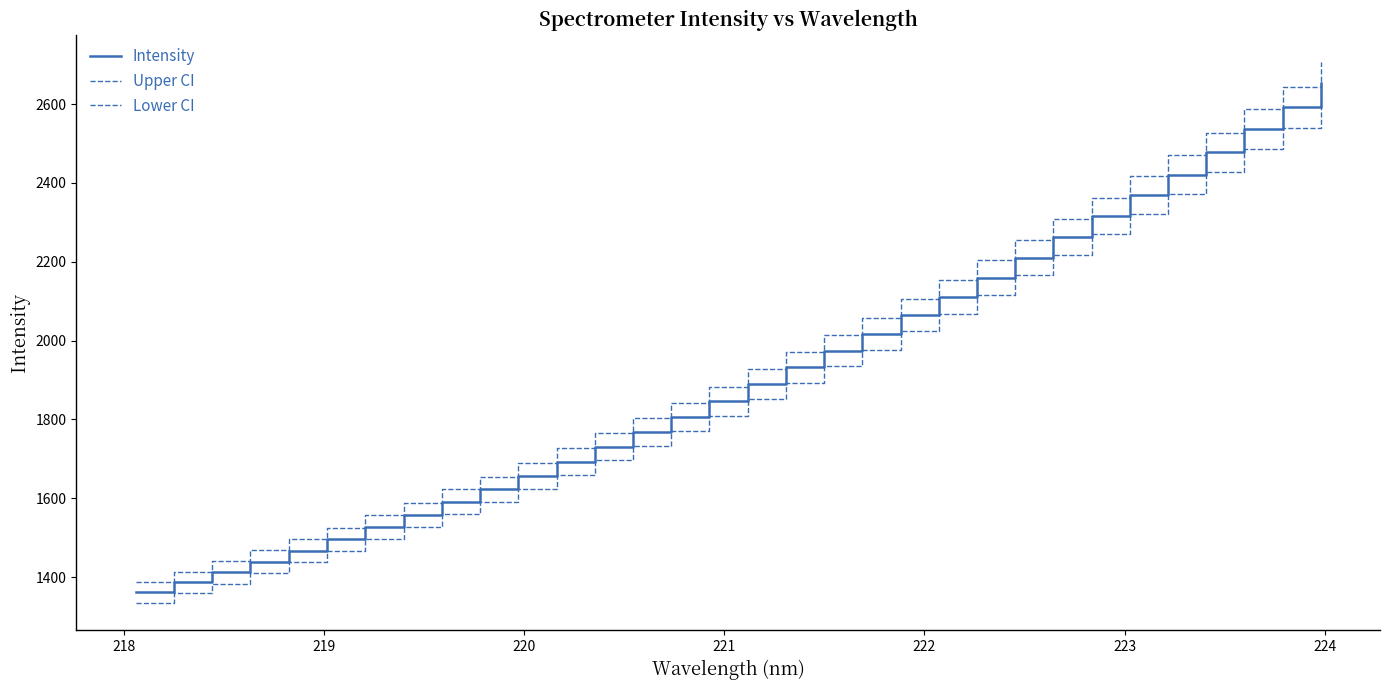

How many lines are shown in the chart?

3